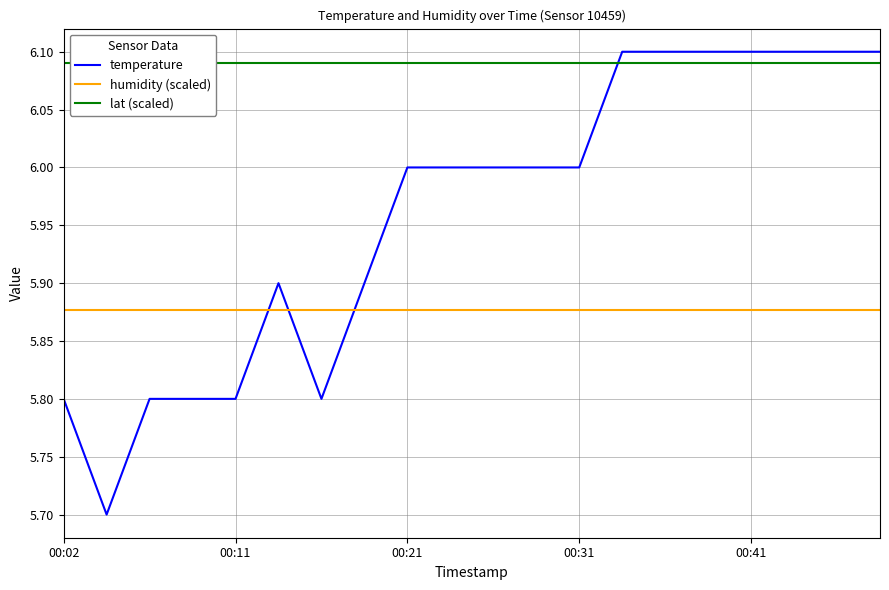

What is the spread (max minus min) of values at 19?

0.2